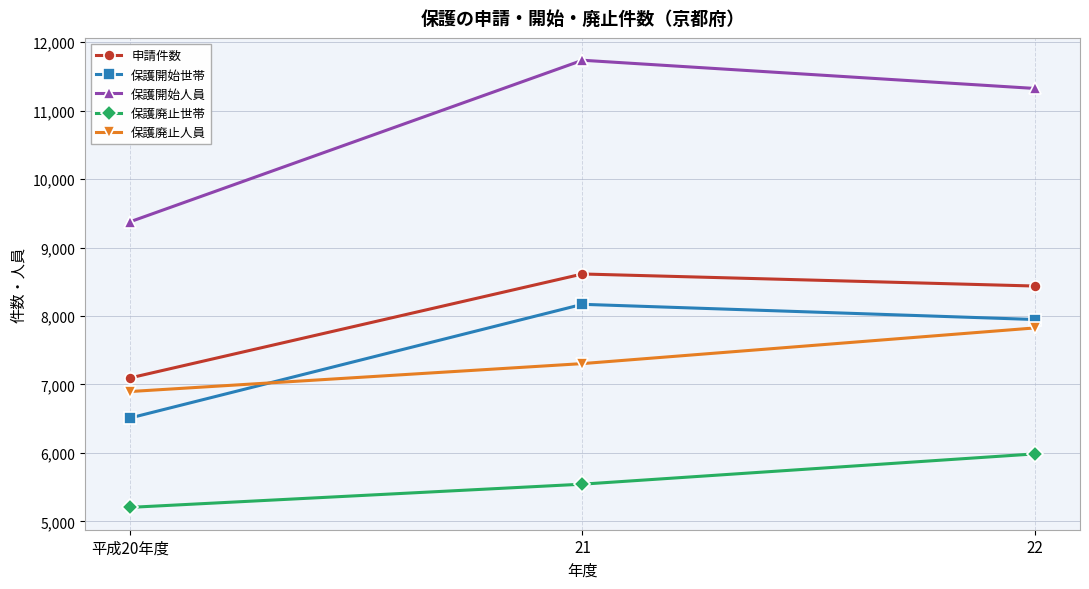

What is the total value across all series at 22?

41523